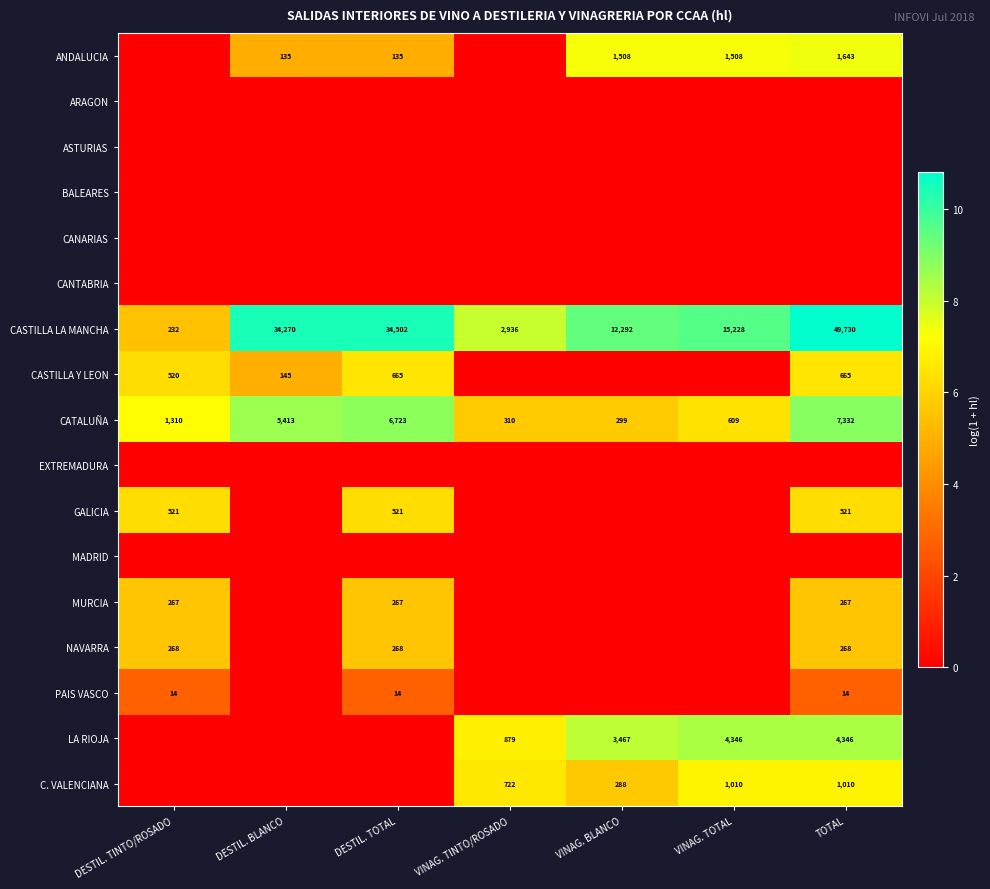

Is it true that CATALUÑA equals 5.7 at DESTIL. BLANCO?

False